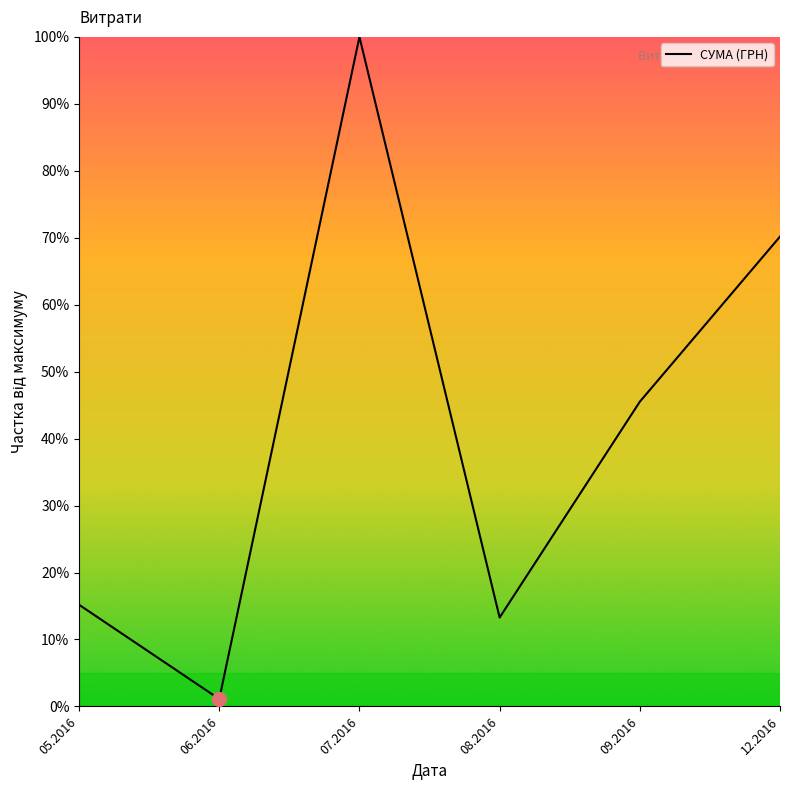

How many series are shown in this chart?

1